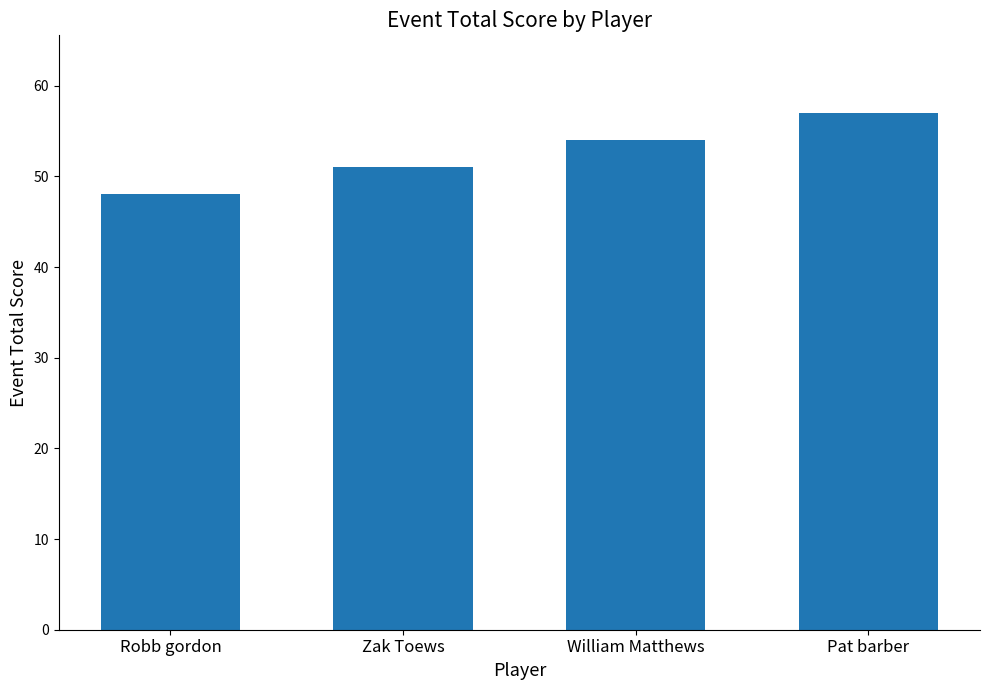

Are the bars grouped side by side (vs. stacked)?

No